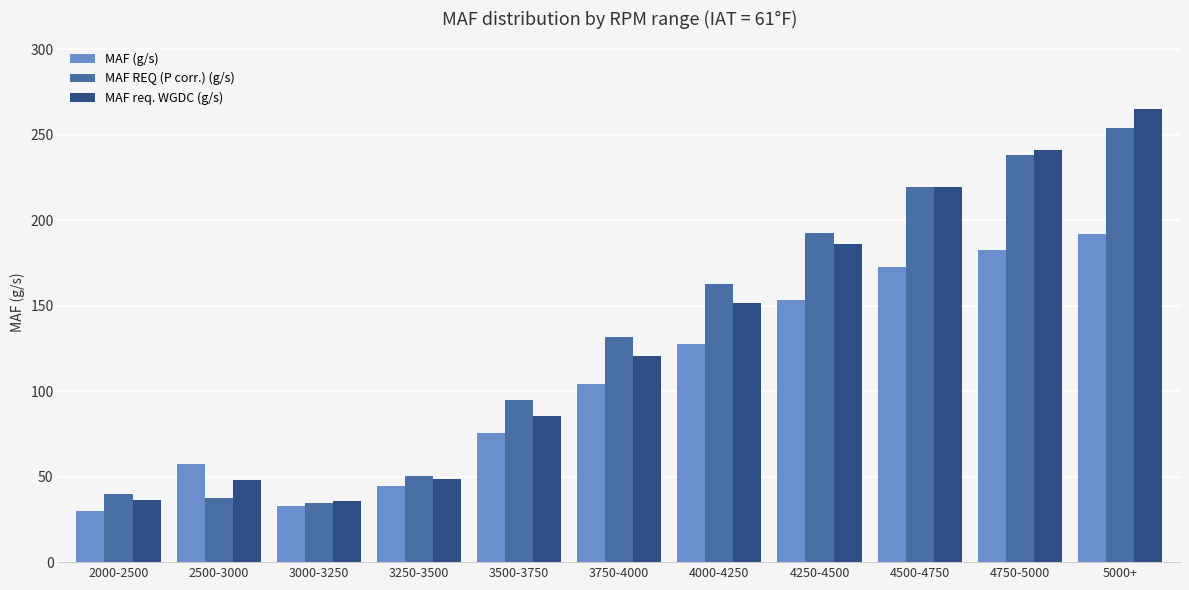

Is it true that MAF req. WGDC (g/s) equals 56.0 at 3500-3750?

False